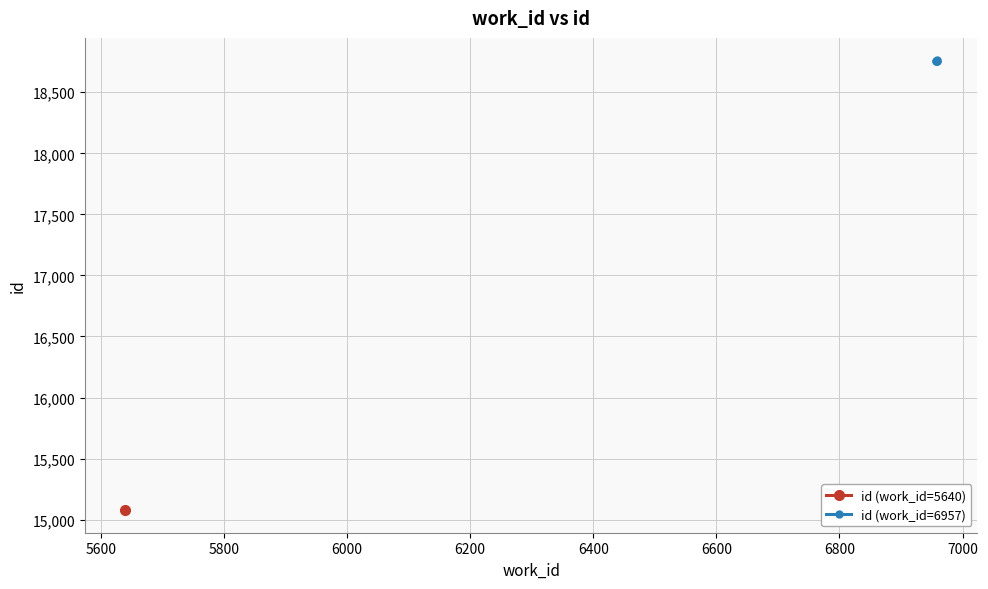

True or false: id (work_id=6957) has more than 2 points higher than both neighbors.

False